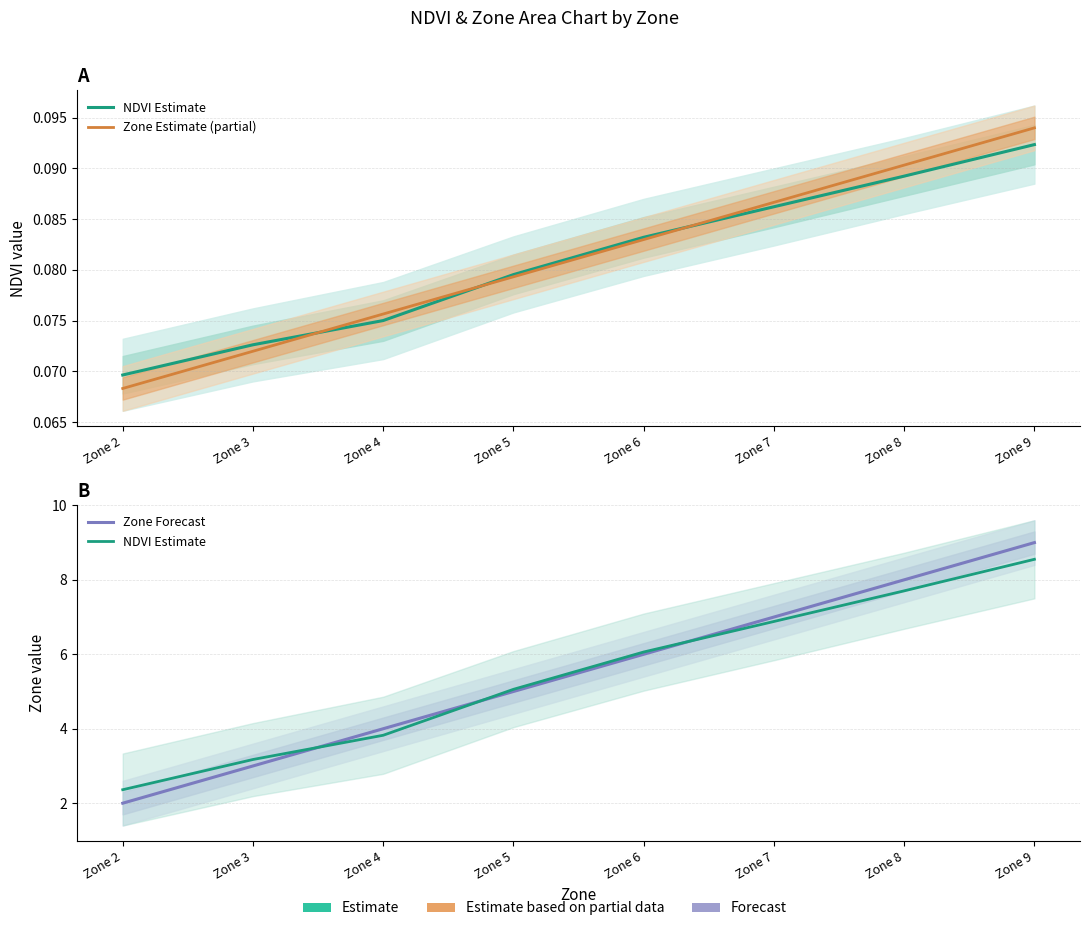

Reading right to left, list all the values displayed in this chart.

NDVI Estimate: 8.6	7.7	6.9	6.1	5.1	3.8	3.2	2.4
Zone Estimate (partial): 0.1	0.1	0.1	0.1	0.1	0.1	0.1	0.1
Zone Forecast: 9.0	8.0	7.0	6.0	5.0	4.0	3.0	2.0